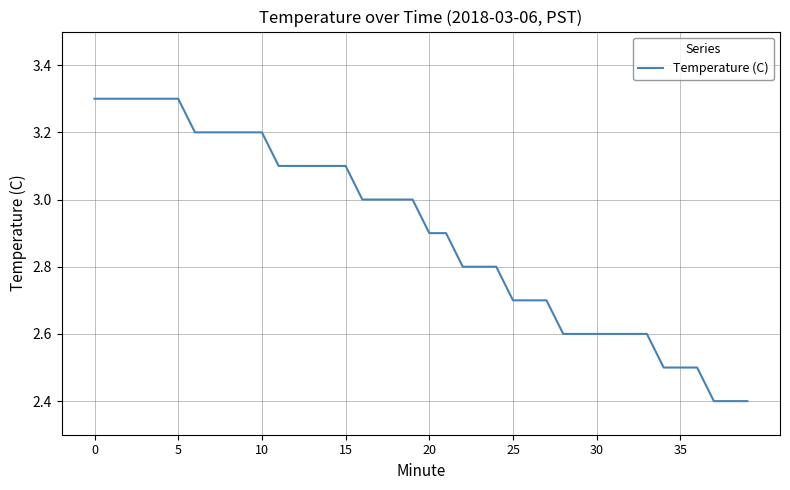

What is the sum of all values?

115.9